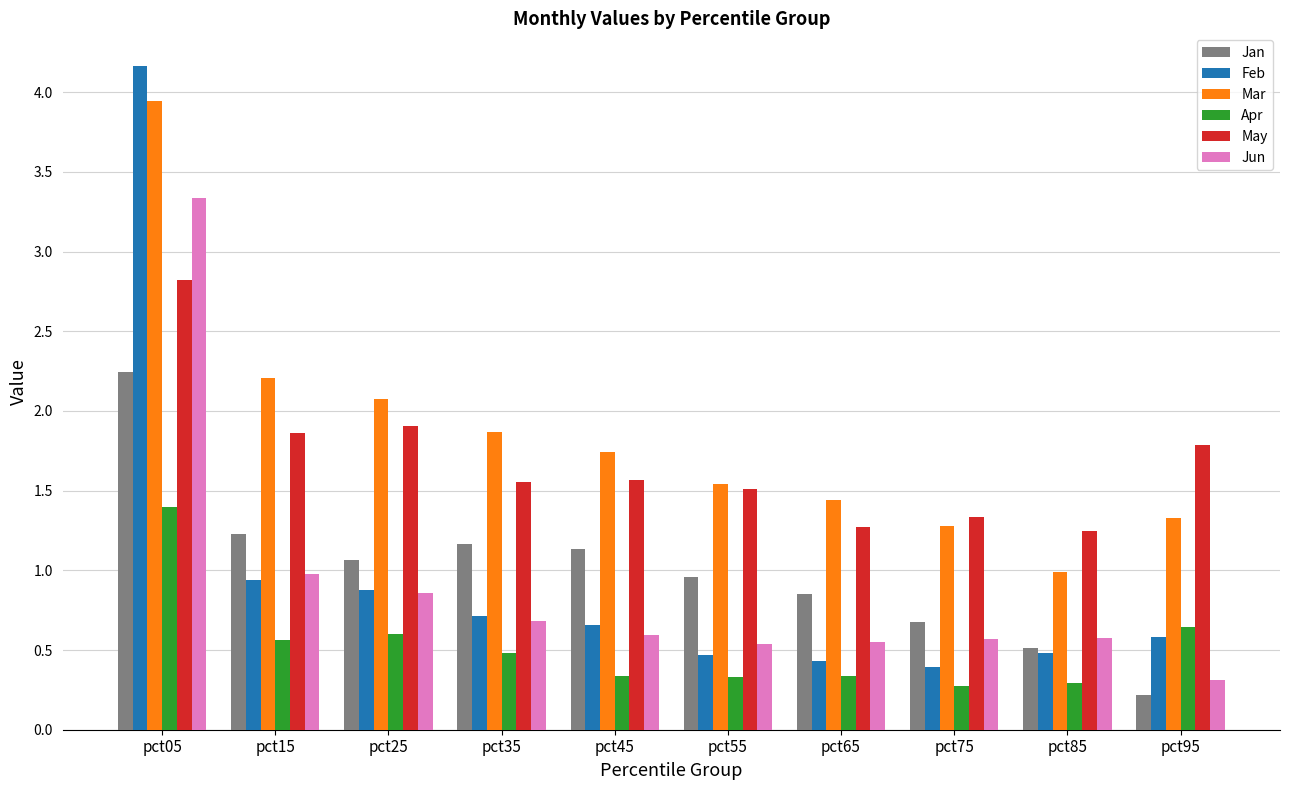

Rank the series by their maximum value, from lowest to highest.

Apr, Jan, May, Jun, Mar, Feb